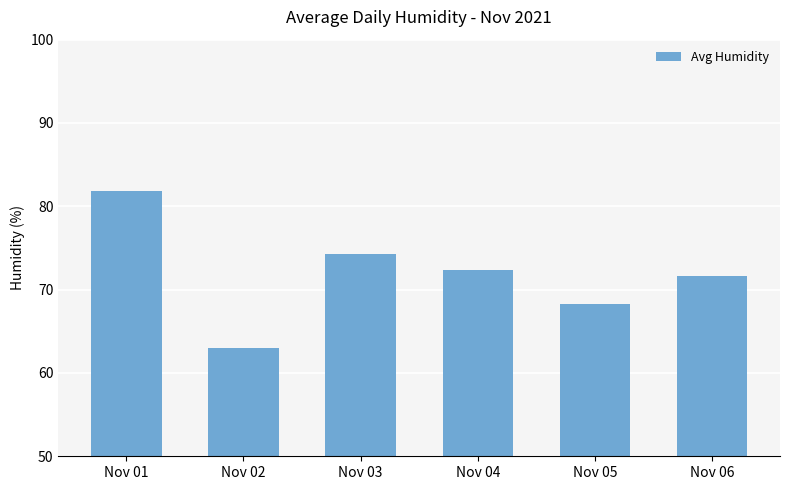

Reading right to left, transcribe all the data shown in this chart.

71.6	68.3	72.4	74.3	63.0	81.8